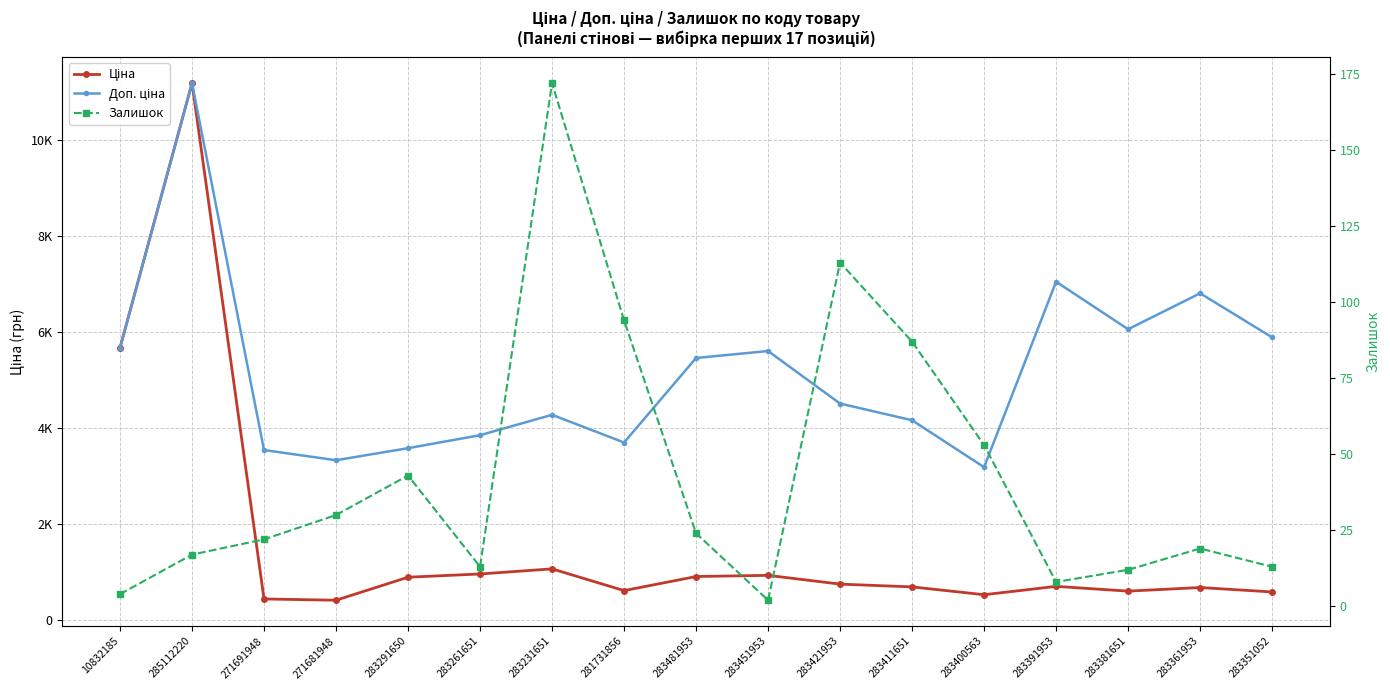

What is the label of the 8th point from the left?

281731856